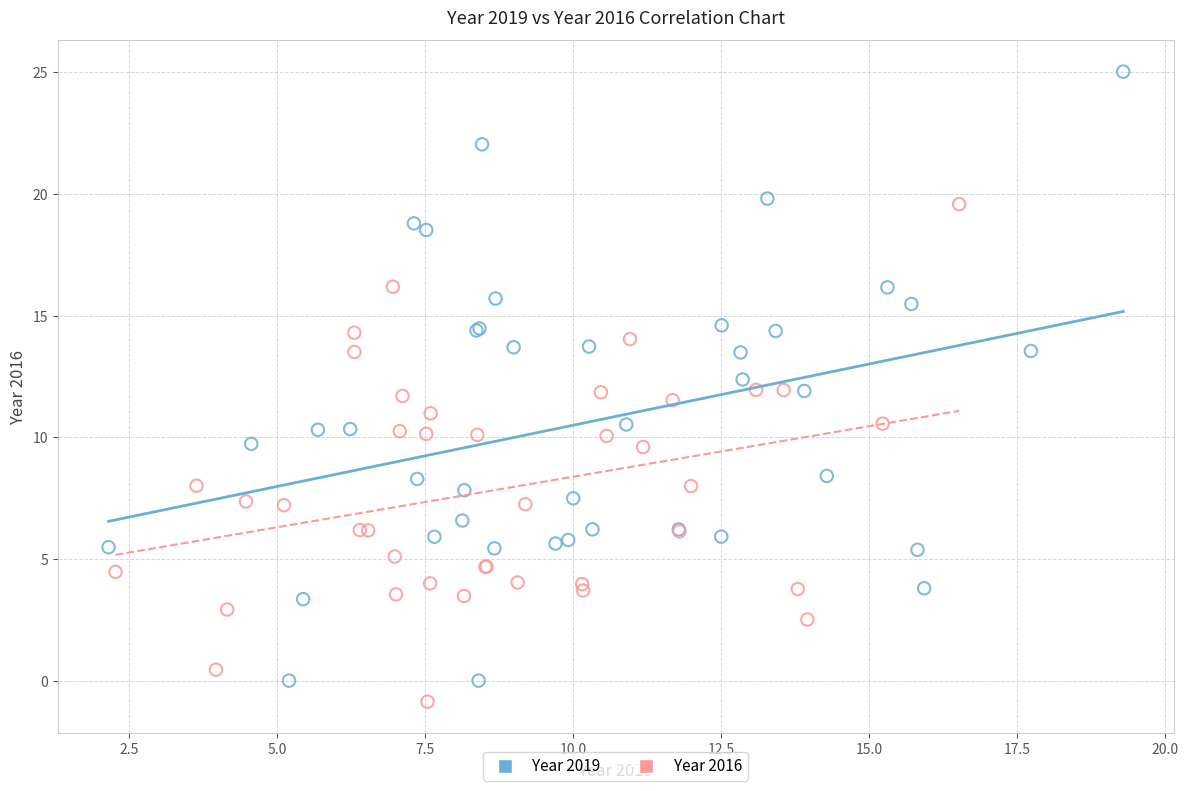

Which series reaches the maximum Y coordinate?

Year 2019